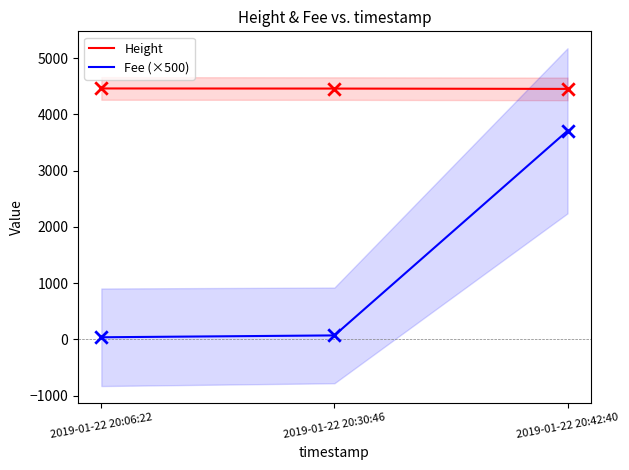

At which category is the sum across all series the highest?

2019-01-22 20:42:40